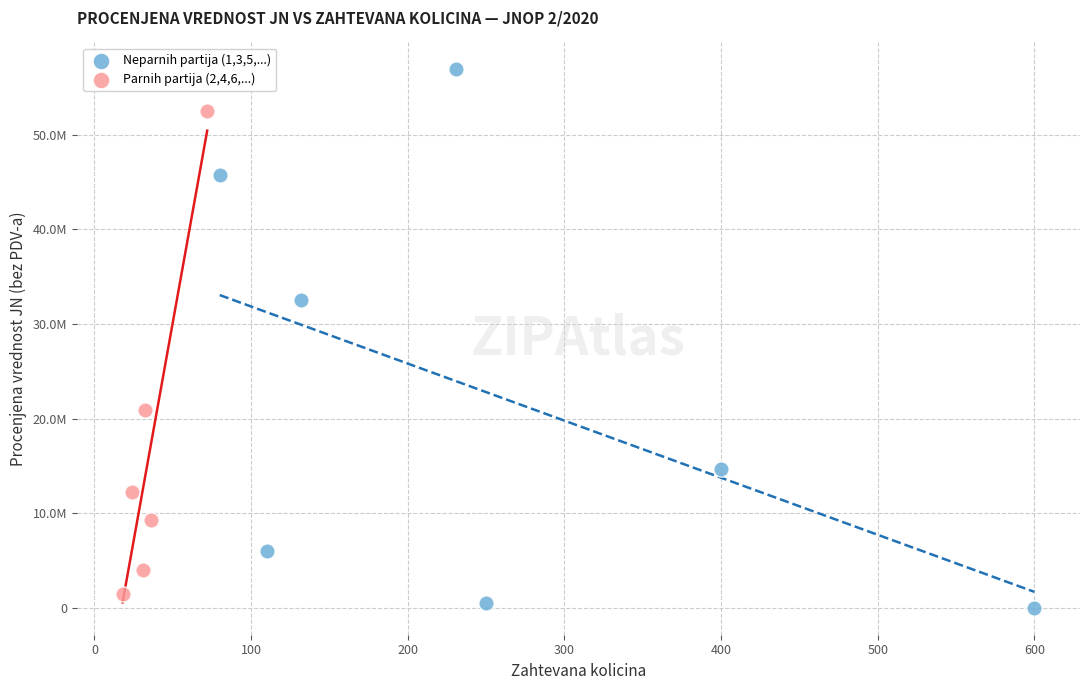

Which series reaches the minimum Y coordinate?

Neparnih partija (1,3,5,...)